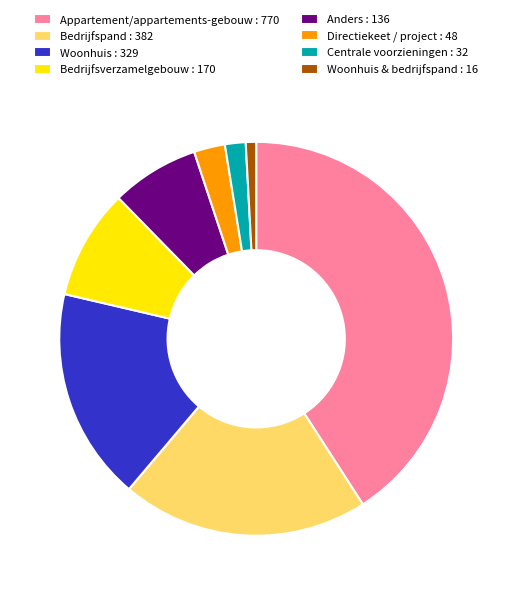

True or false: Bedrijfsverzamelgebouw : 170 accounts for 9% of the total.

True